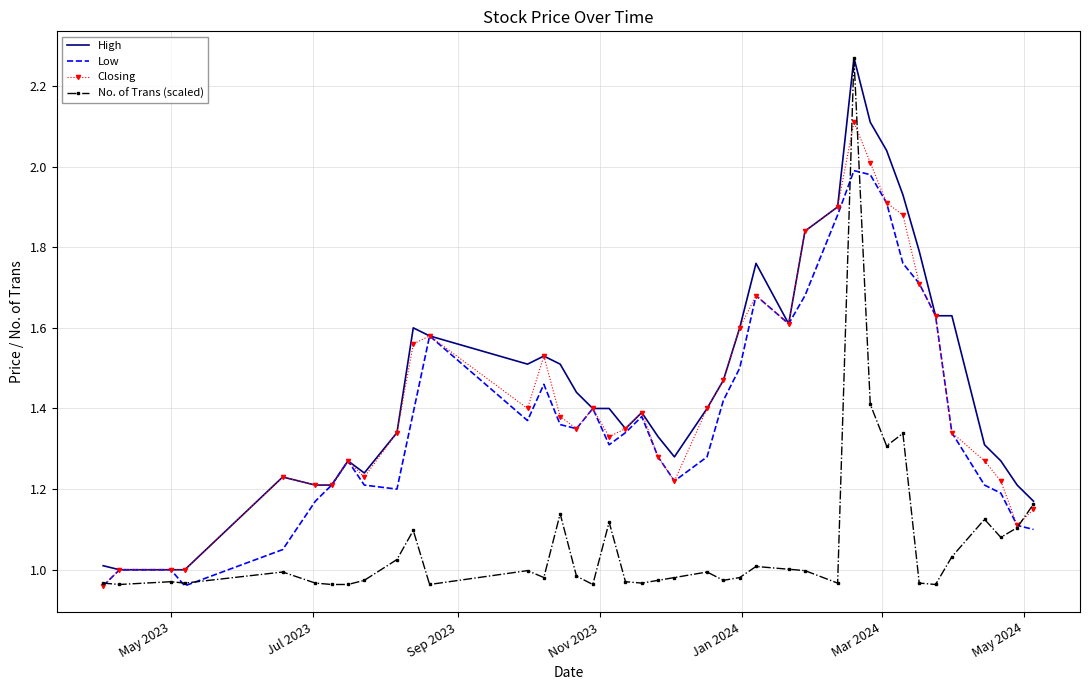

What is the sum of all Closing values?

57.1